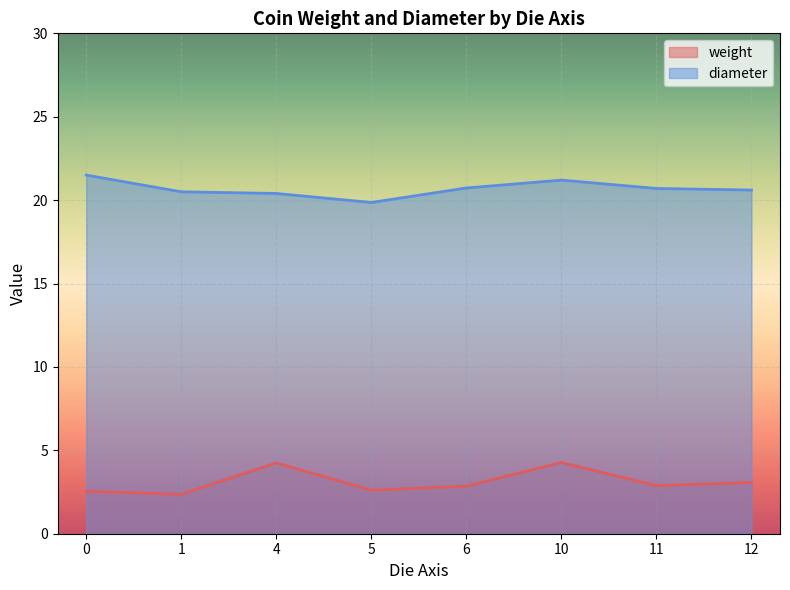

List the series in order of their peak value, highest first.

diameter, weight